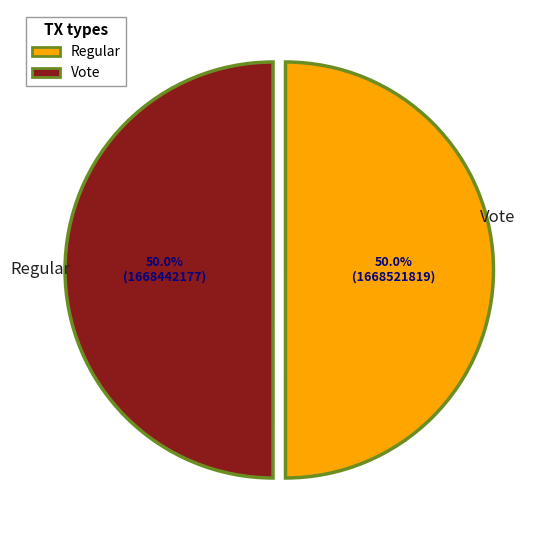

To the nearest percent, what portion does Regular represent?

50%